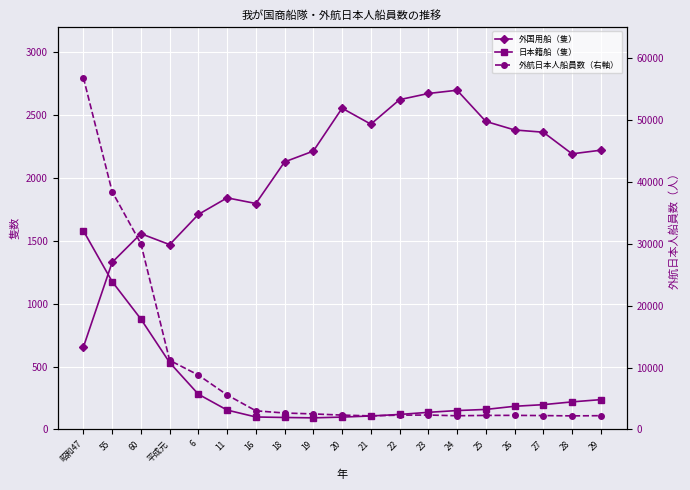

What is the value of the 外航日本人船員数（右軸） point at the 13th from the left?

2325